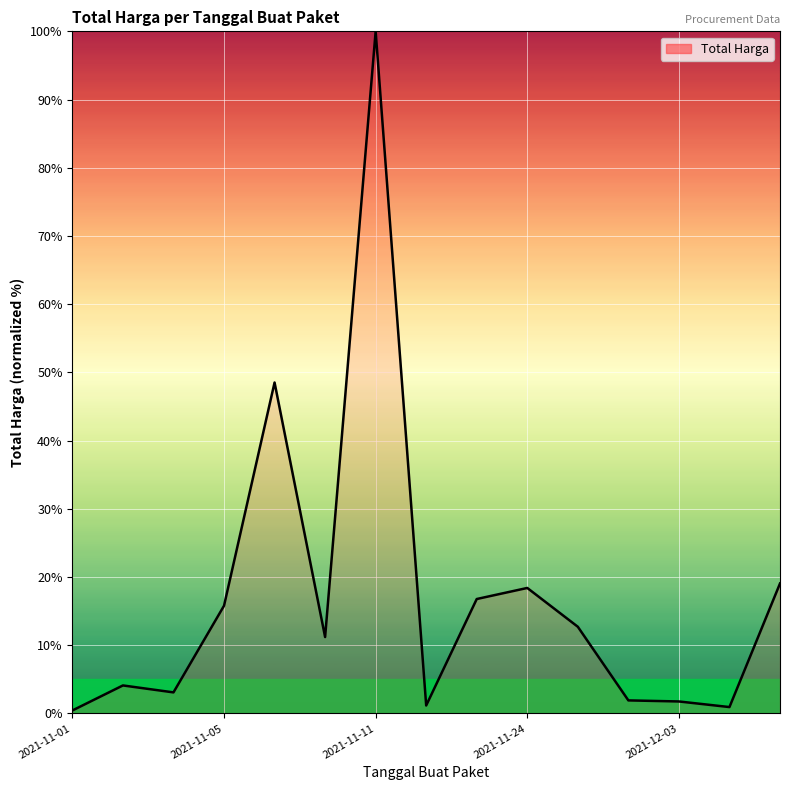

What is the maximum value shown in the chart?

100.0